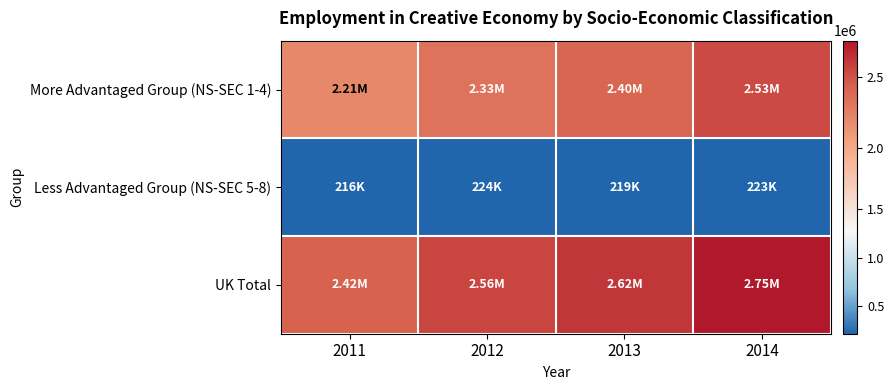

Rank the series at 2012 from lowest to highest value.

Less Advantaged Group (NS-SEC 5-8), More Advantaged Group (NS-SEC 1-4), UK Total